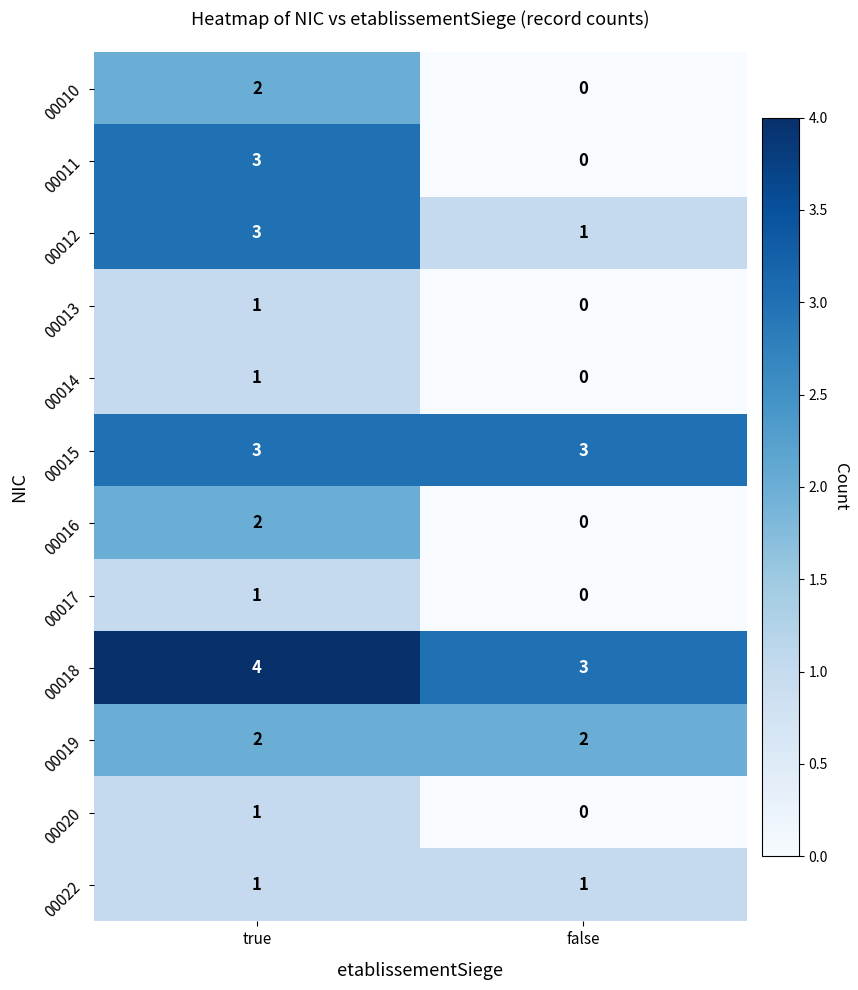

Reading left to right, what are all the values shown in this chart?

00010: true=2	false=0
00011: true=3	false=0
00012: true=3	false=1
00013: true=1	false=0
00014: true=1	false=0
00015: true=3	false=3
00016: true=2	false=0
00017: true=1	false=0
00018: true=4	false=3
00019: true=2	false=2
00020: true=1	false=0
00022: true=1	false=1